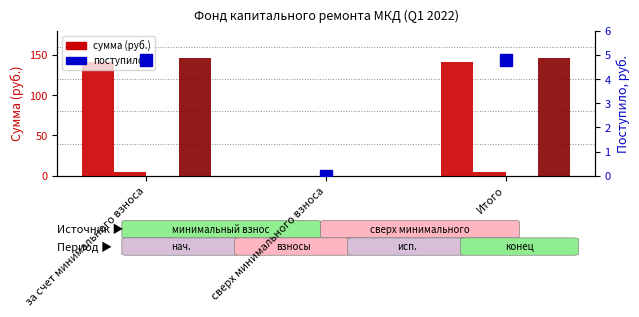

The Остаток на конец series shows 0.0 at сверх минимального взноса. True or false?

True